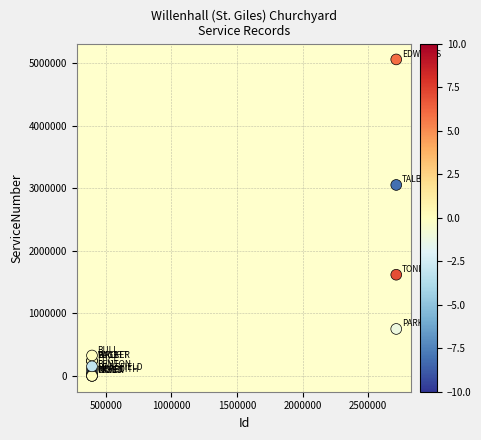

What Y value in the scatter plot is closest to 2528542?

3050821